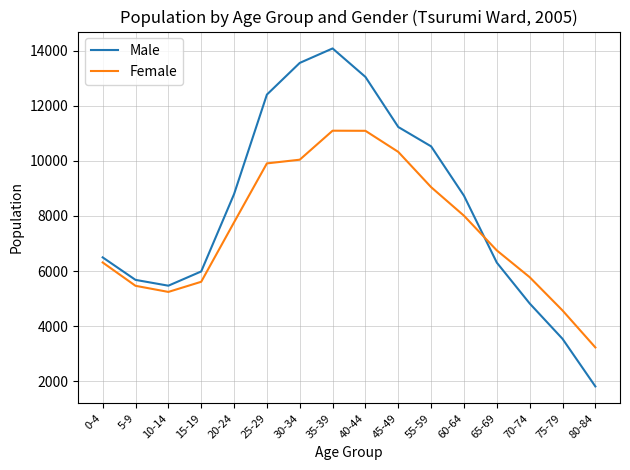

Count the number of data series in this chart.

2